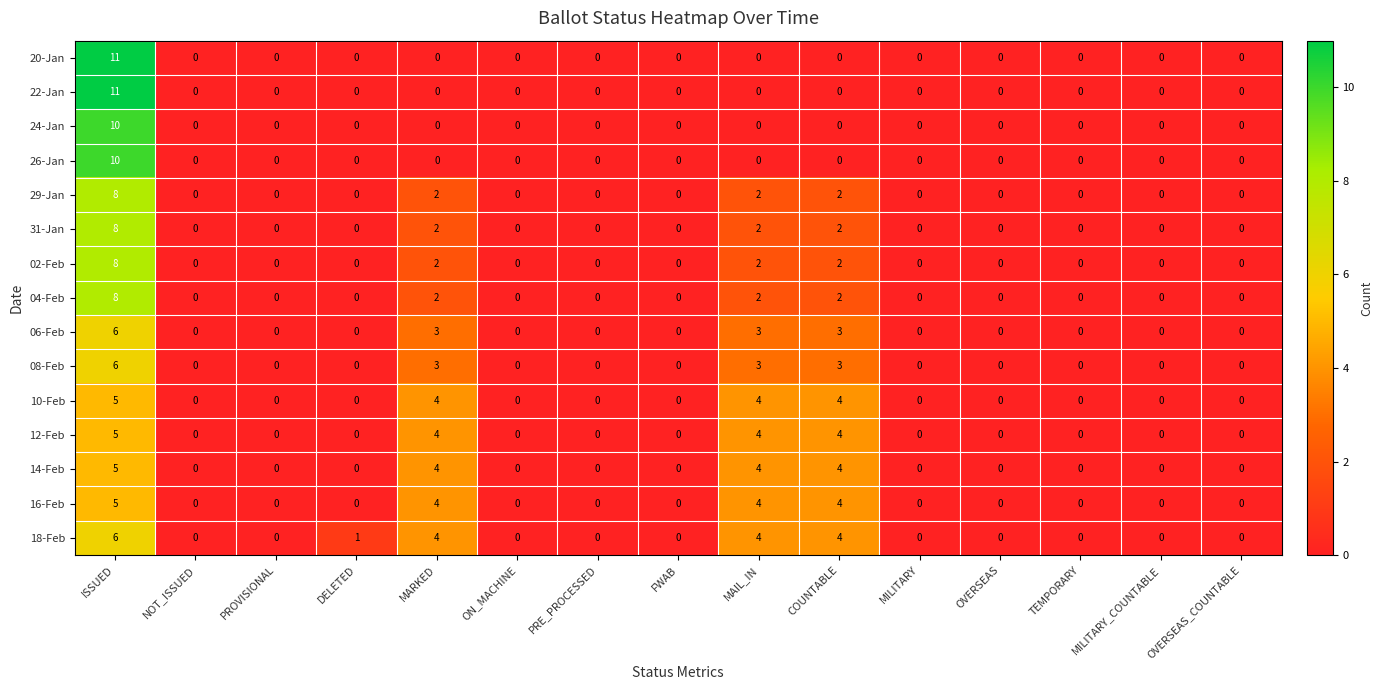

True or false: 22-Jan has a value of 0 at FWAB.

True